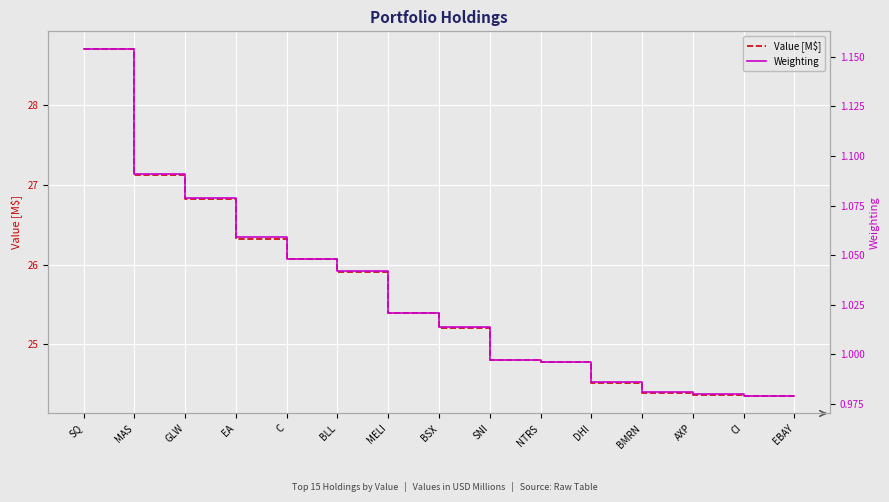

The value of Weighting at GLW is 1.6. True or false?

False